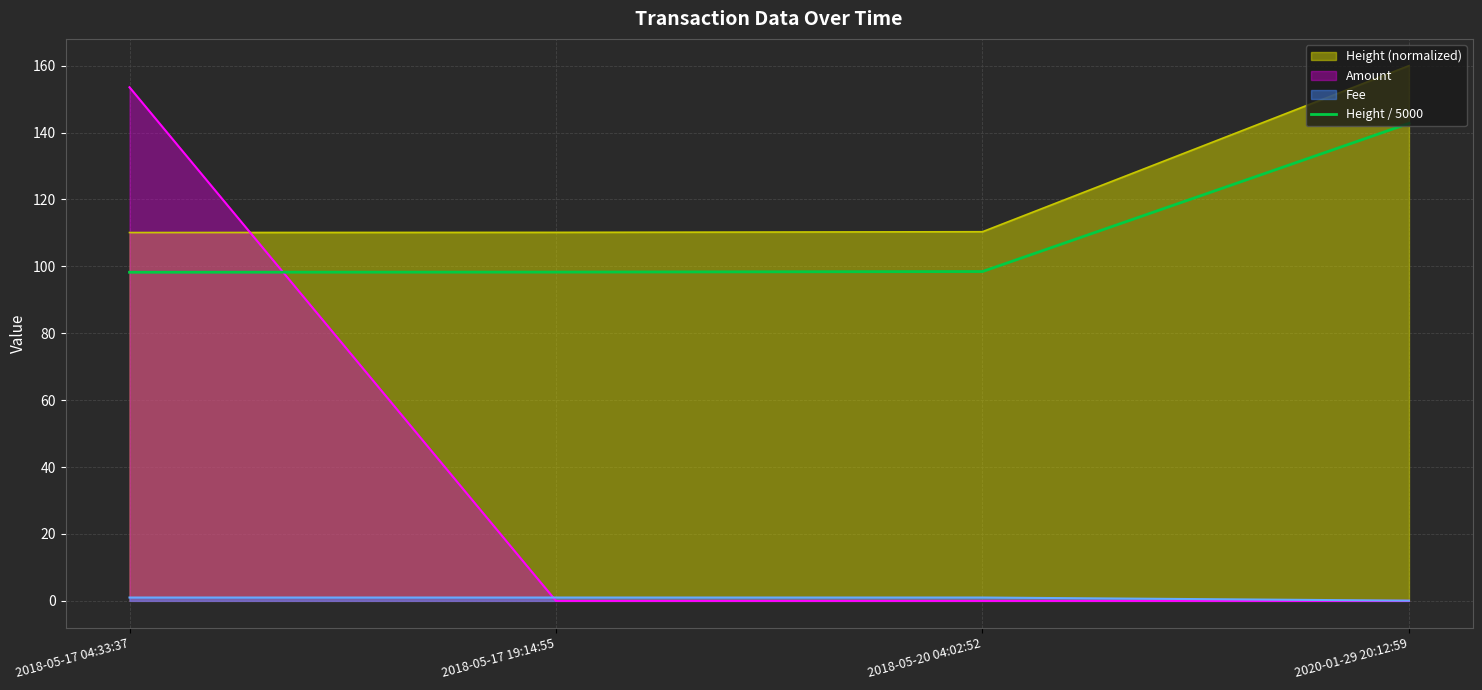

At which category does the chart reach its peak across all series?

2020-01-29 20:12:59